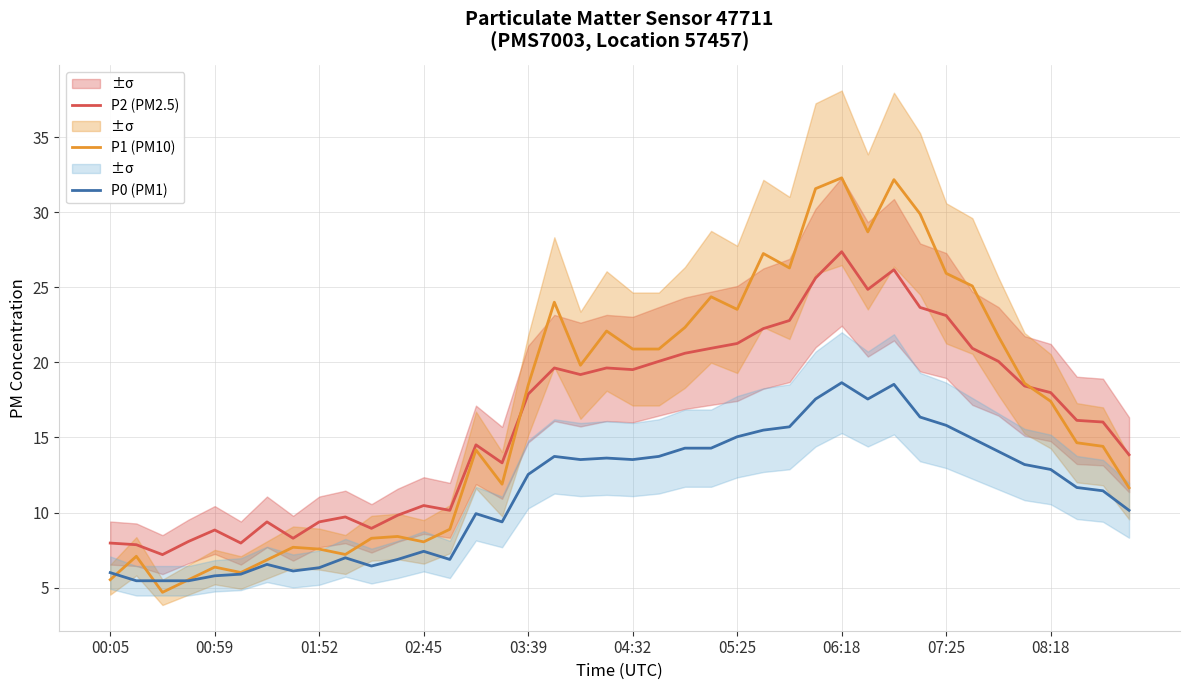

What is the difference between the maximum and second lowest values in the P2 (PM2.5) series?

19.5